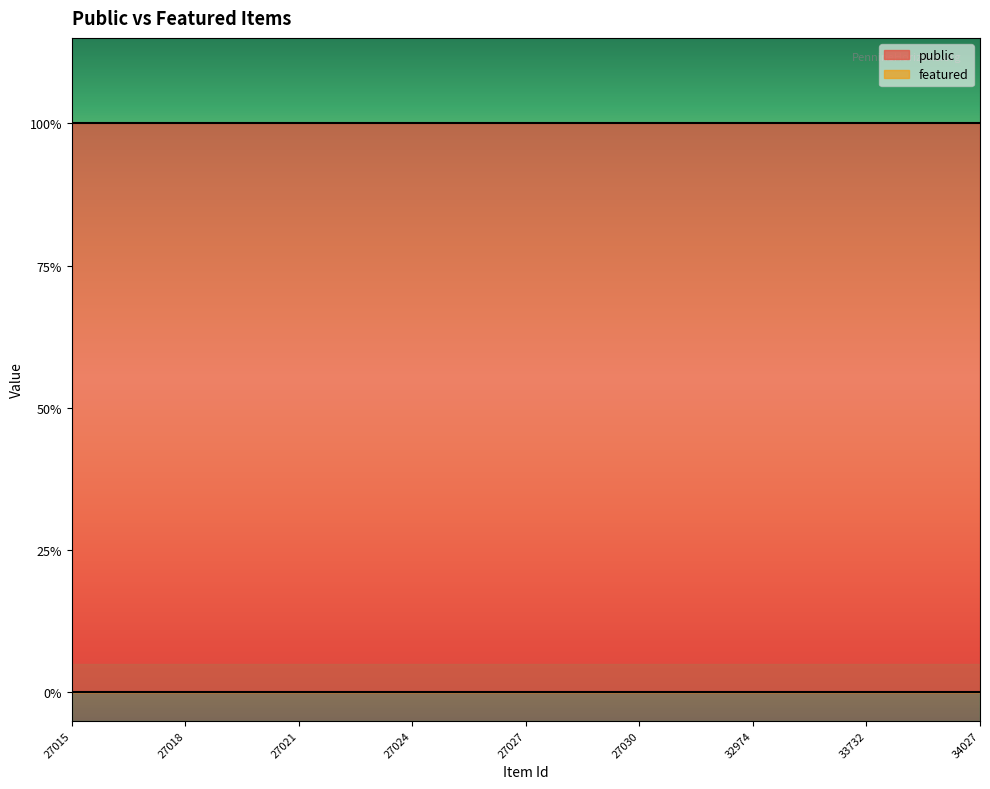

True or false: featured has more than 0 points higher than both neighbors.

False